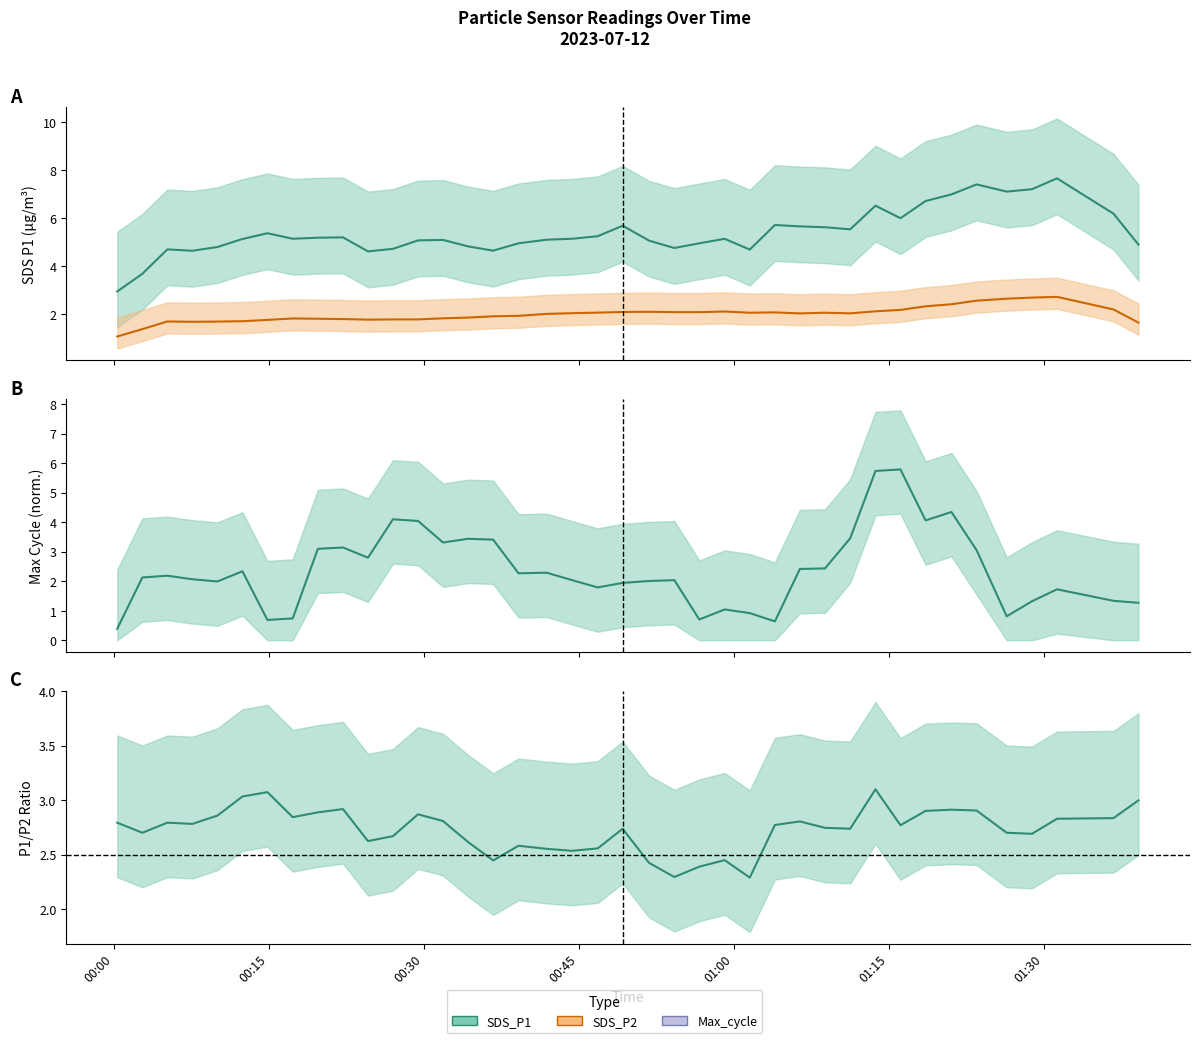

What is the maximum value for P1/P2 ratio?

3.1